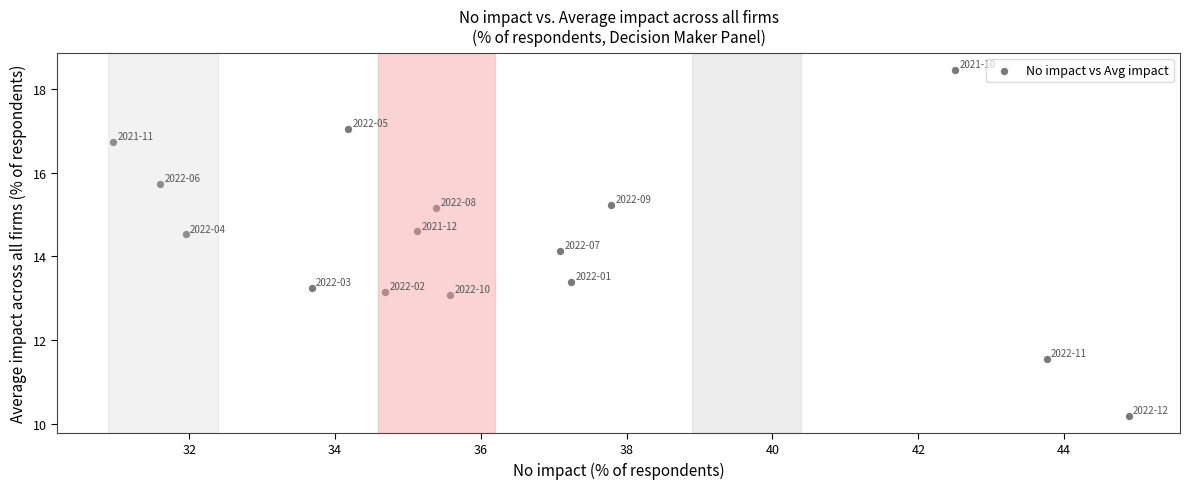

What is the range of X values (max minus min)?

13.9